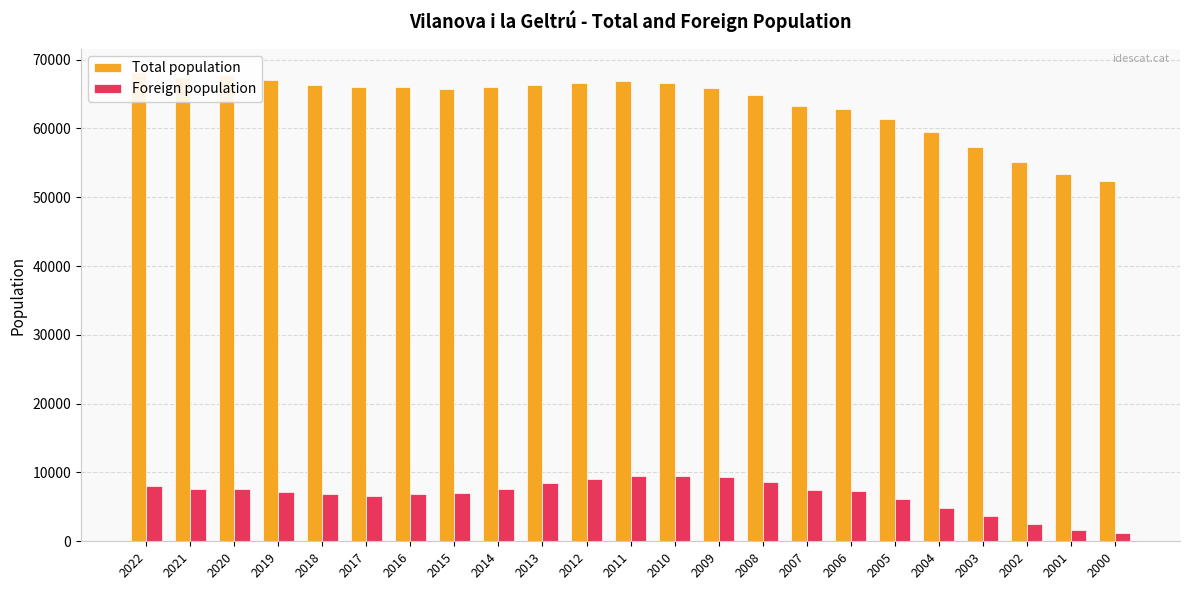

Is it true that Foreign population equals 4721 at 2020?

False